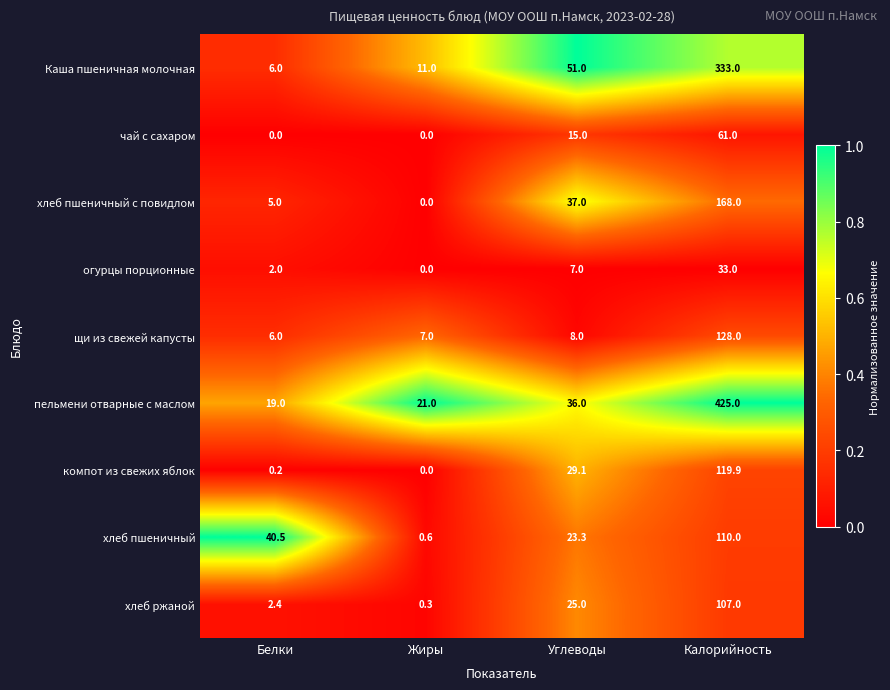

What is the greatest value displayed?

425.0